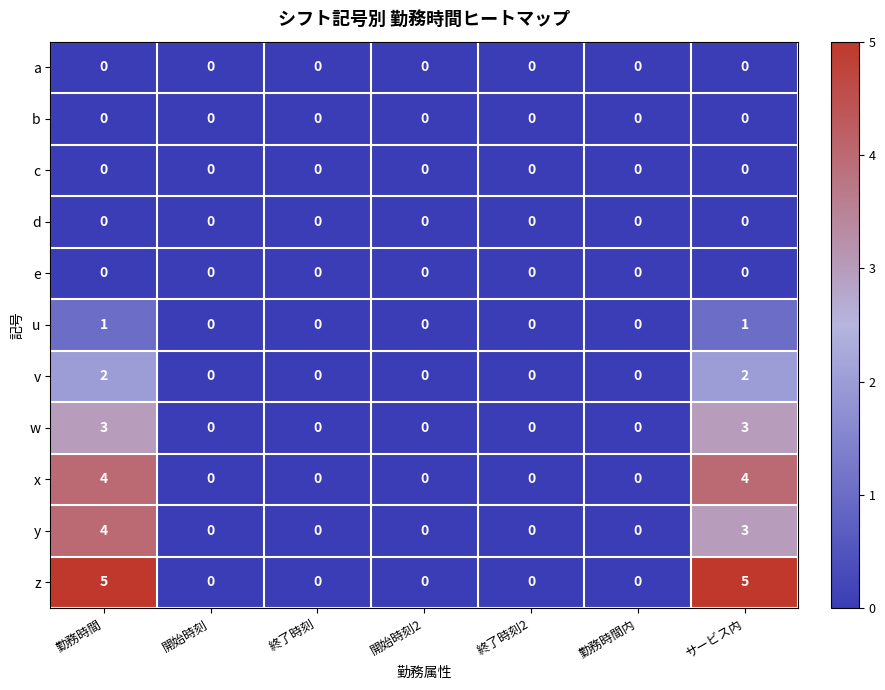

Which series has the largest range (max minus min)?

z